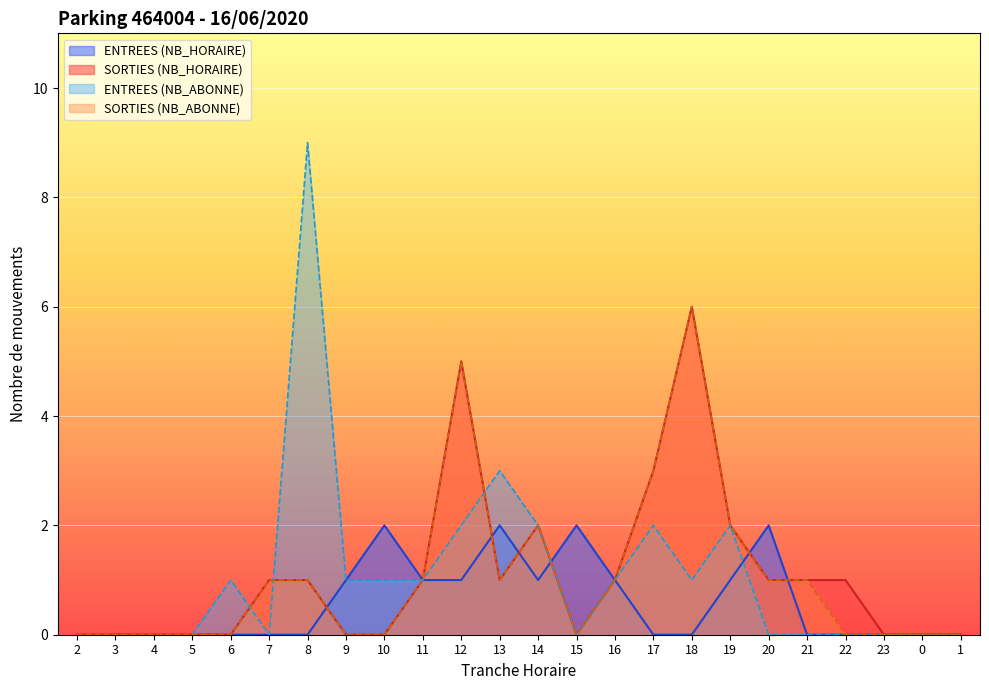

After their last crossing, which series has the higher values: ENTREES or SORTIES?

SORTIES